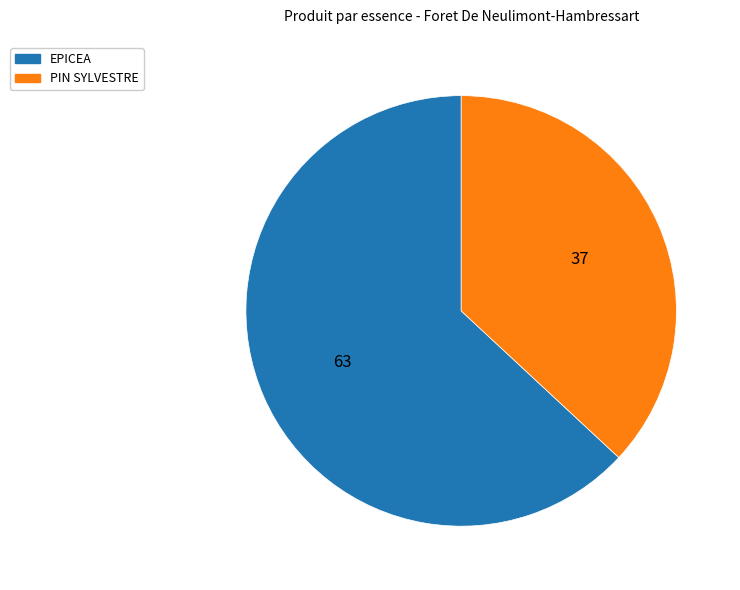

Is there any slice that represents more than half of the pie?

Yes